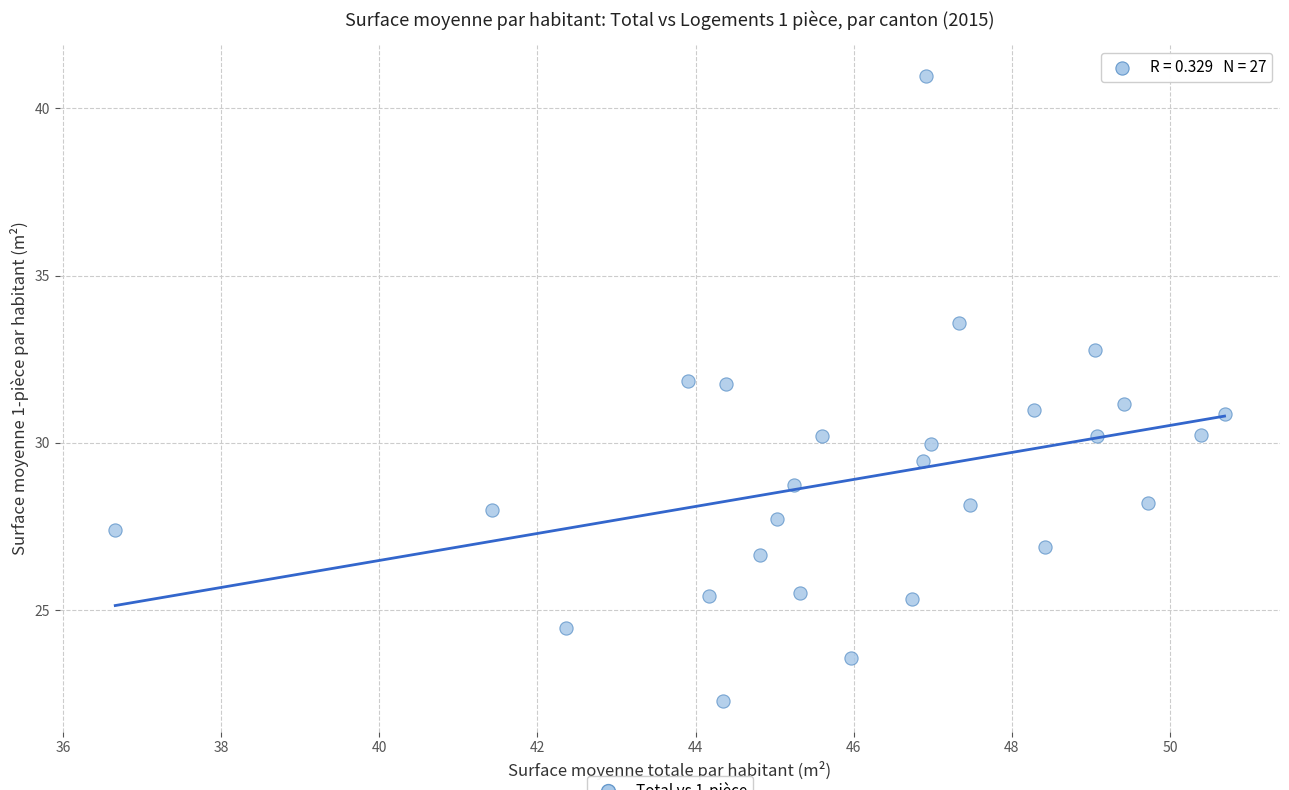

What is the range of Y values (max minus min)?

18.7